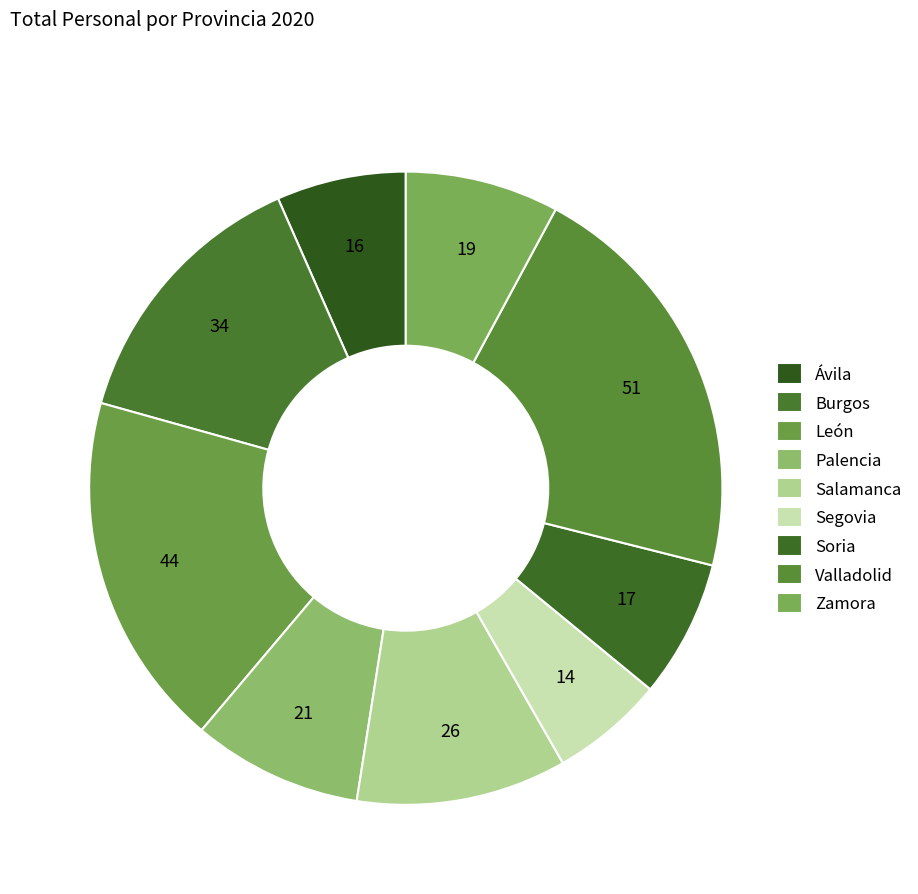

Count the number of slices in the pie.

9